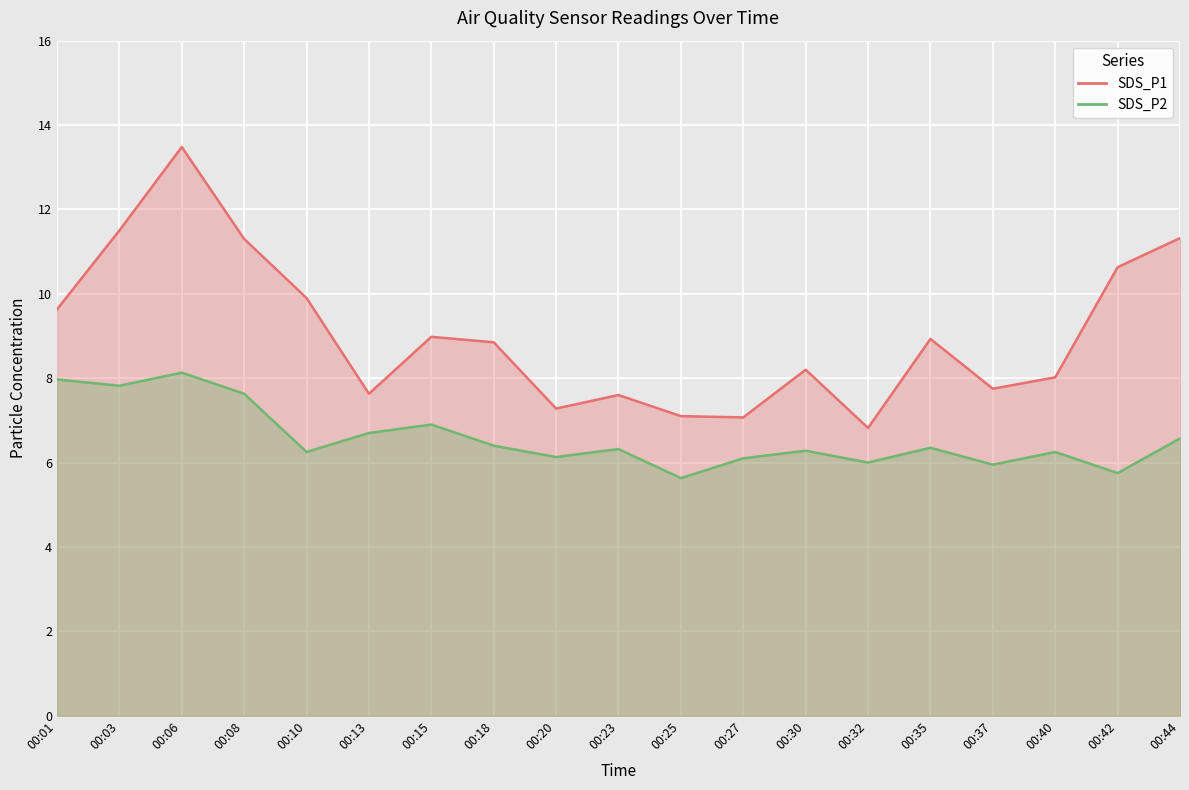

List the labels in order of SDS_P1 value, smallest first.

00:32, 00:27, 00:25, 00:20, 00:23, 00:13, 00:37, 00:40, 00:30, 00:18, 00:35, 00:15, 00:01, 00:10, 00:42, 00:08, 00:44, 00:03, 00:06